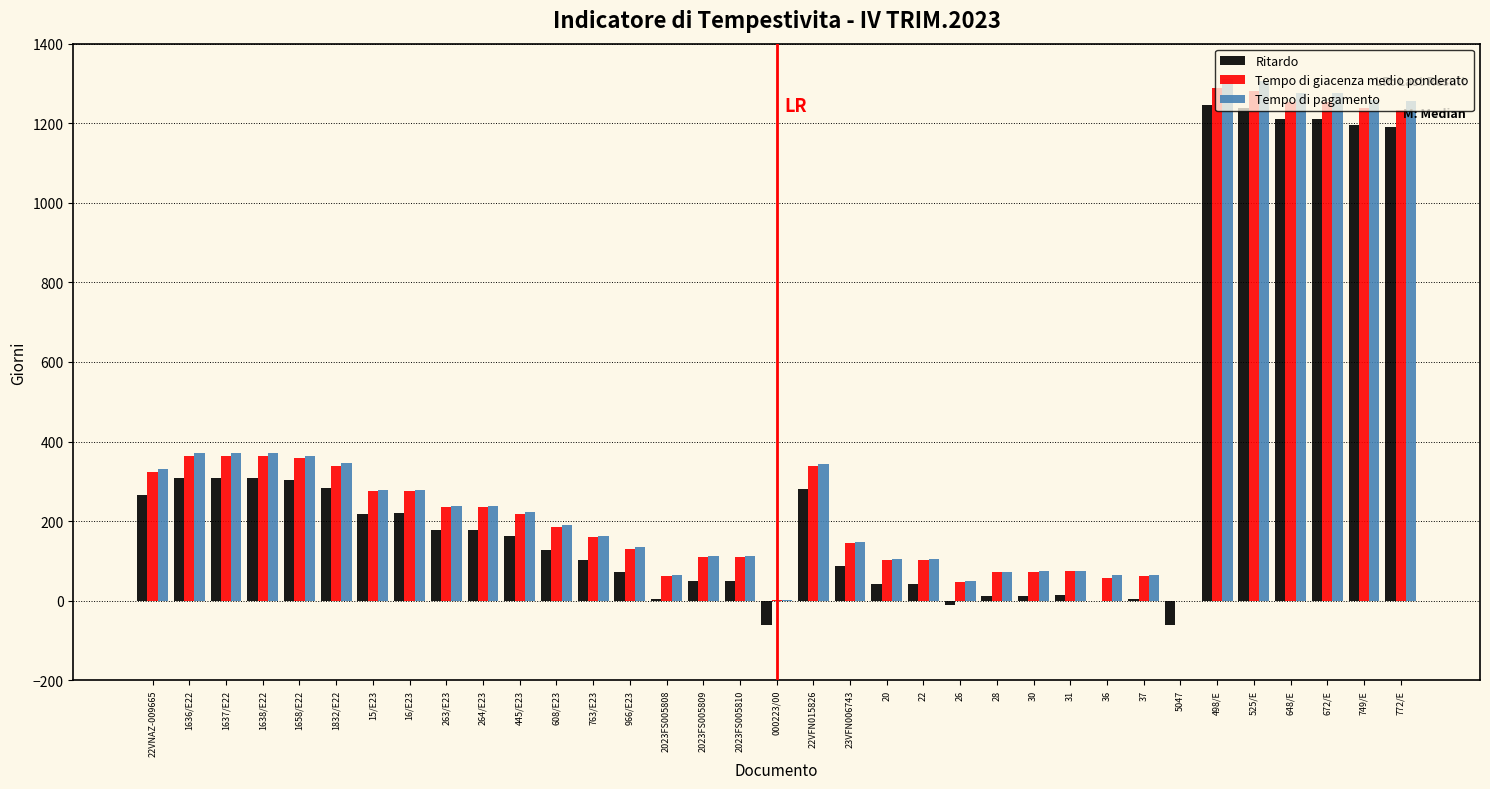

How many groups of bars are there?

35